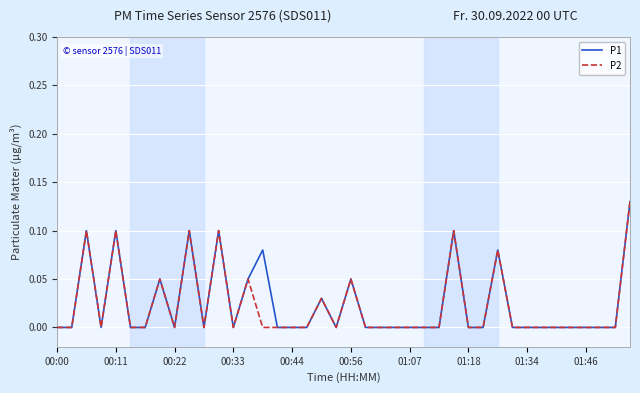

What are all the series names shown in the legend?

P1, P2